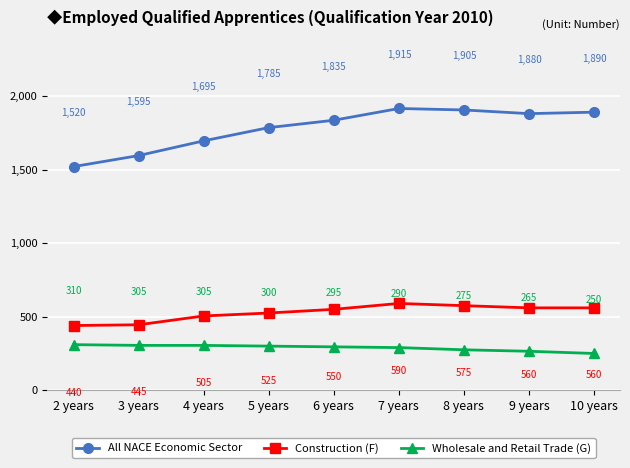

Reading left to right, what are all the values shown in this chart?

All NACE Economic Sector: 2 years=1520	3 years=1595	4 years=1695	5 years=1785	6 years=1835	7 years=1915	8 years=1905	9 years=1880	10 years=1890
Construction (F): 2 years=440	3 years=445	4 years=505	5 years=525	6 years=550	7 years=590	8 years=575	9 years=560	10 years=560
Wholesale and Retail Trade (G): 2 years=310	3 years=305	4 years=305	5 years=300	6 years=295	7 years=290	8 years=275	9 years=265	10 years=250